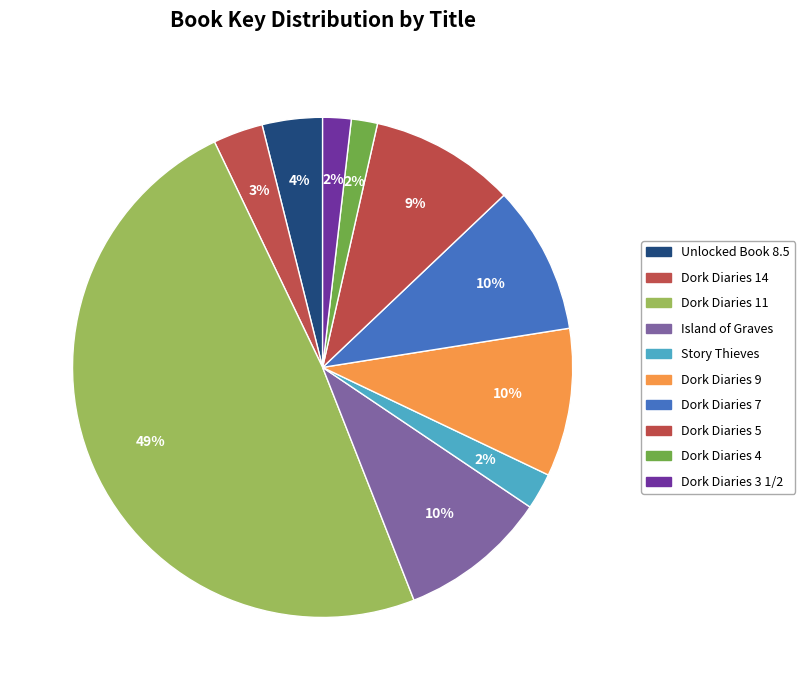

What is the total percentage of Dork Diaries 9 and Dork Diaries 7?

19.2%